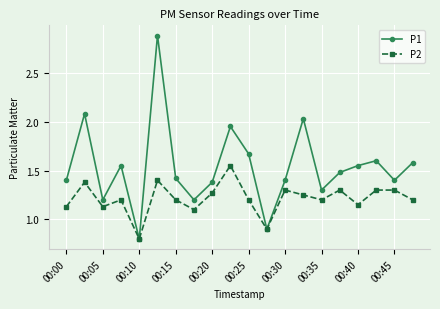

At how many categories does at least one series exceed 1?

18